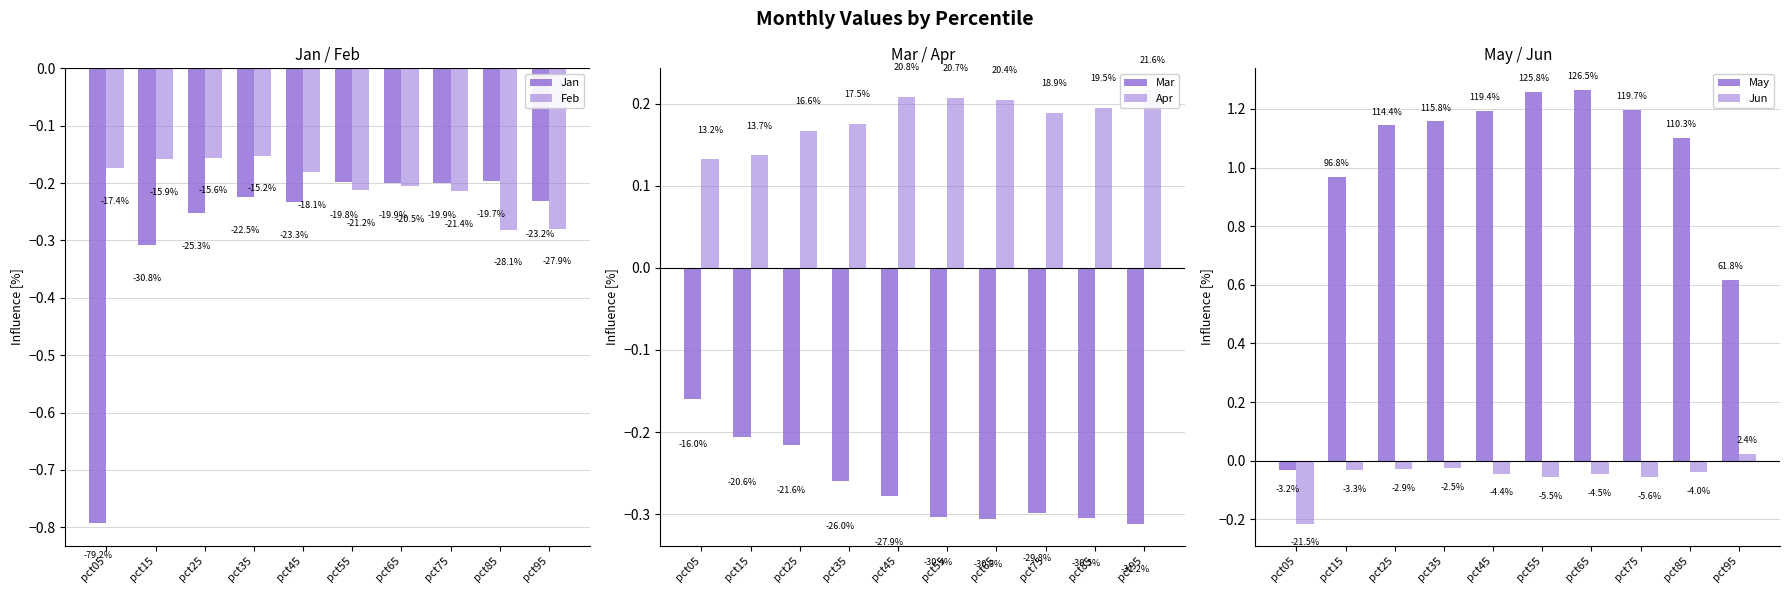

What is the value of the May bar at the 2nd from the left?

1.0